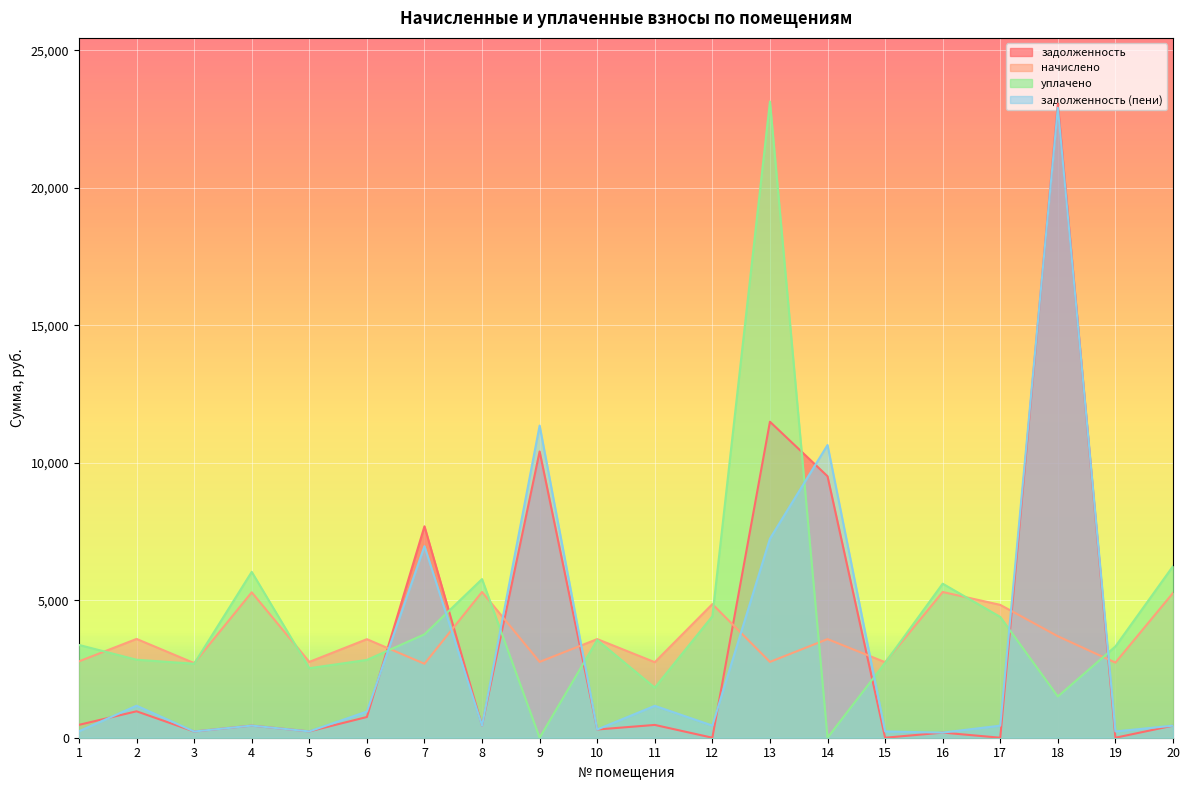

What is the sum of all начислено values?

73557.4